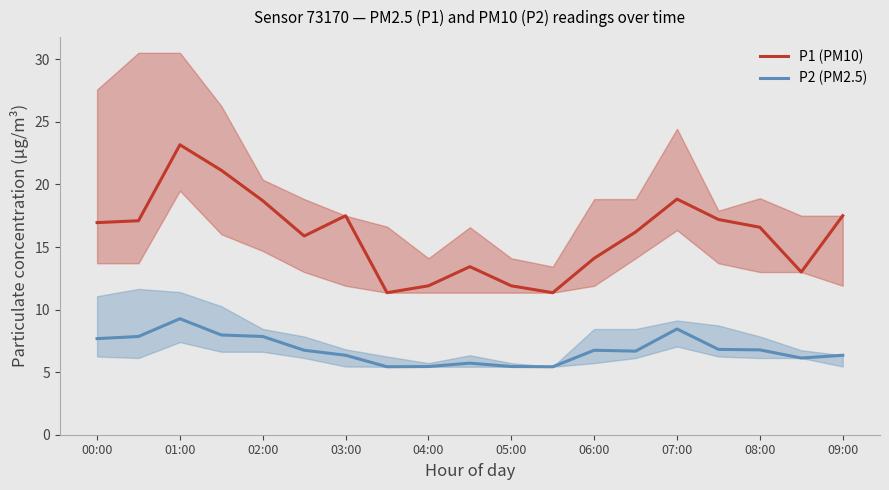

At which label does P2 (PM2.5) reach its peak?

01:00